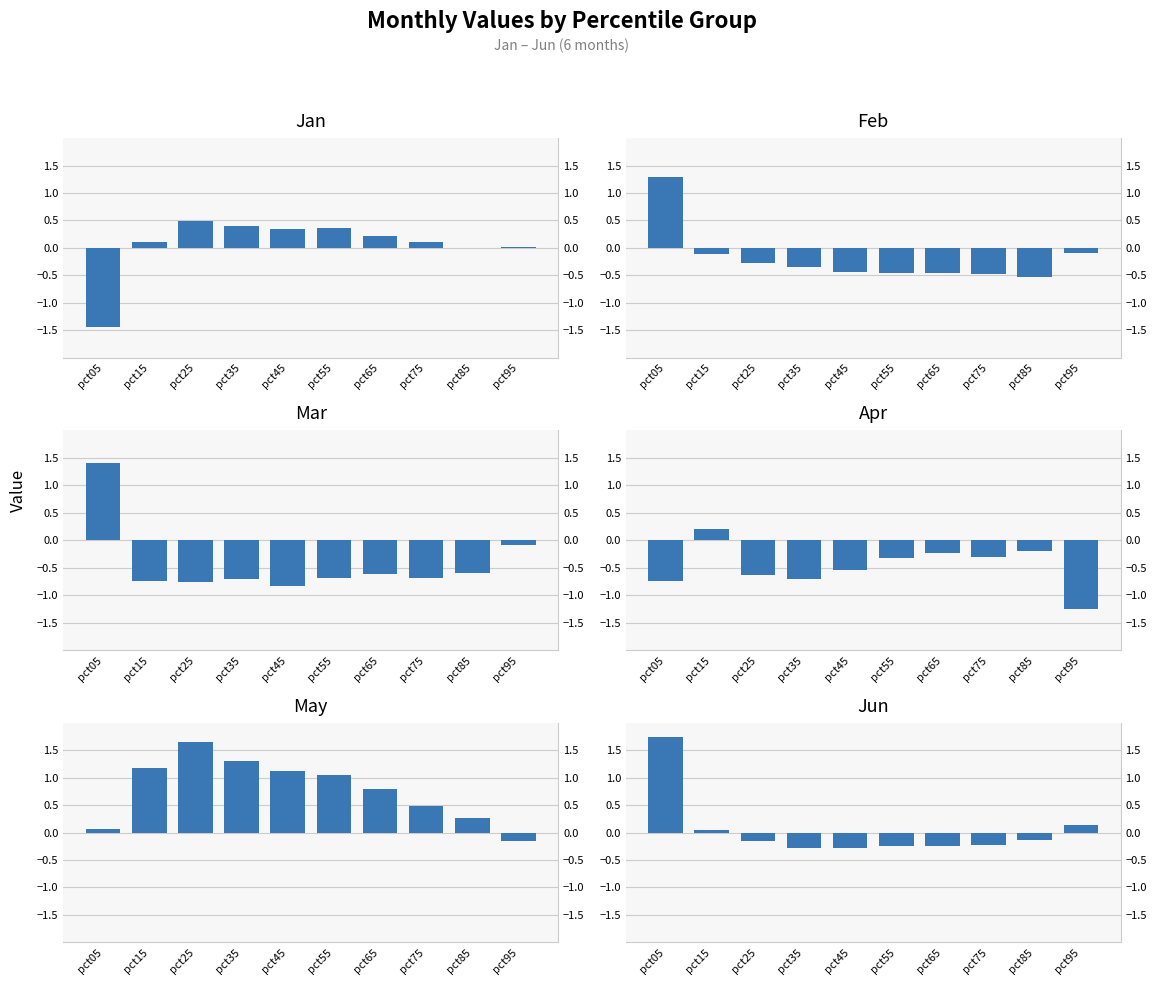

Reading left to right, what are all the values shown in this chart?

Jan: pct05=-1.4	pct15=0.1	pct25=0.5	pct35=0.4	pct45=0.3	pct55=0.4	pct65=0.2	pct75=0.1	pct85=-0.0	pct95=0.0
Feb: pct05=1.3	pct15=-0.1	pct25=-0.3	pct35=-0.4	pct45=-0.4	pct55=-0.5	pct65=-0.4	pct75=-0.5	pct85=-0.5	pct95=-0.1
Mar: pct05=1.4	pct15=-0.8	pct25=-0.8	pct35=-0.7	pct45=-0.8	pct55=-0.7	pct65=-0.6	pct75=-0.7	pct85=-0.6	pct95=-0.1
Apr: pct05=-0.7	pct15=0.2	pct25=-0.6	pct35=-0.7	pct45=-0.5	pct55=-0.3	pct65=-0.2	pct75=-0.3	pct85=-0.2	pct95=-1.3
May: pct05=0.1	pct15=1.2	pct25=1.6	pct35=1.3	pct45=1.1	pct55=1.0	pct65=0.8	pct75=0.5	pct85=0.3	pct95=-0.2
Jun: pct05=1.7	pct15=0.1	pct25=-0.2	pct35=-0.3	pct45=-0.3	pct55=-0.2	pct65=-0.3	pct75=-0.2	pct85=-0.1	pct95=0.1